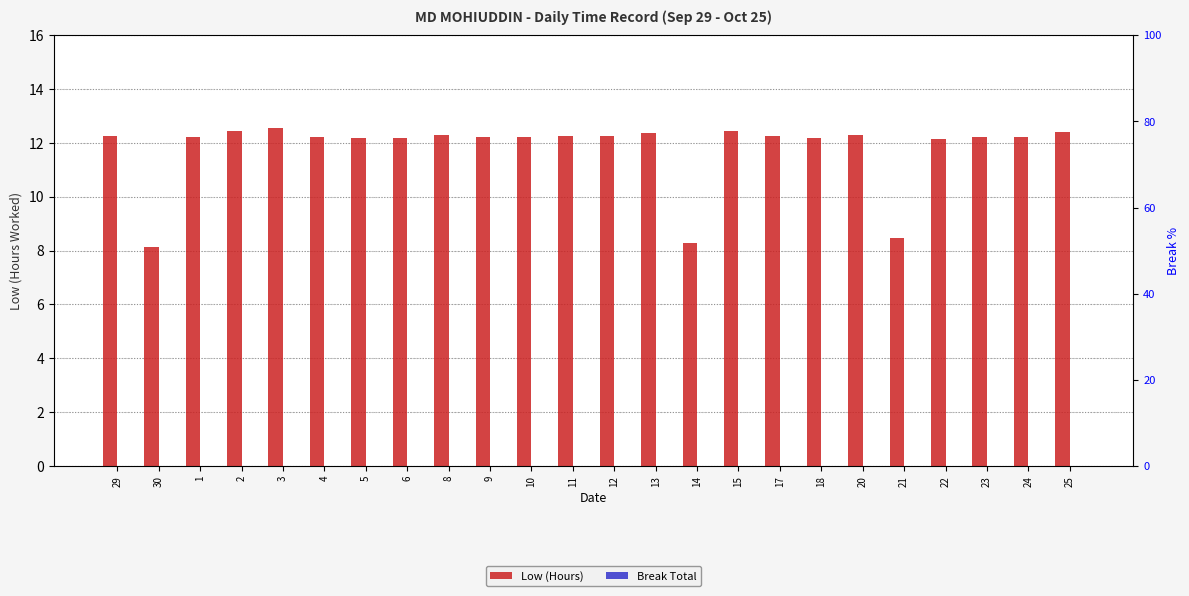

At which category does the chart reach its peak across all series?

3